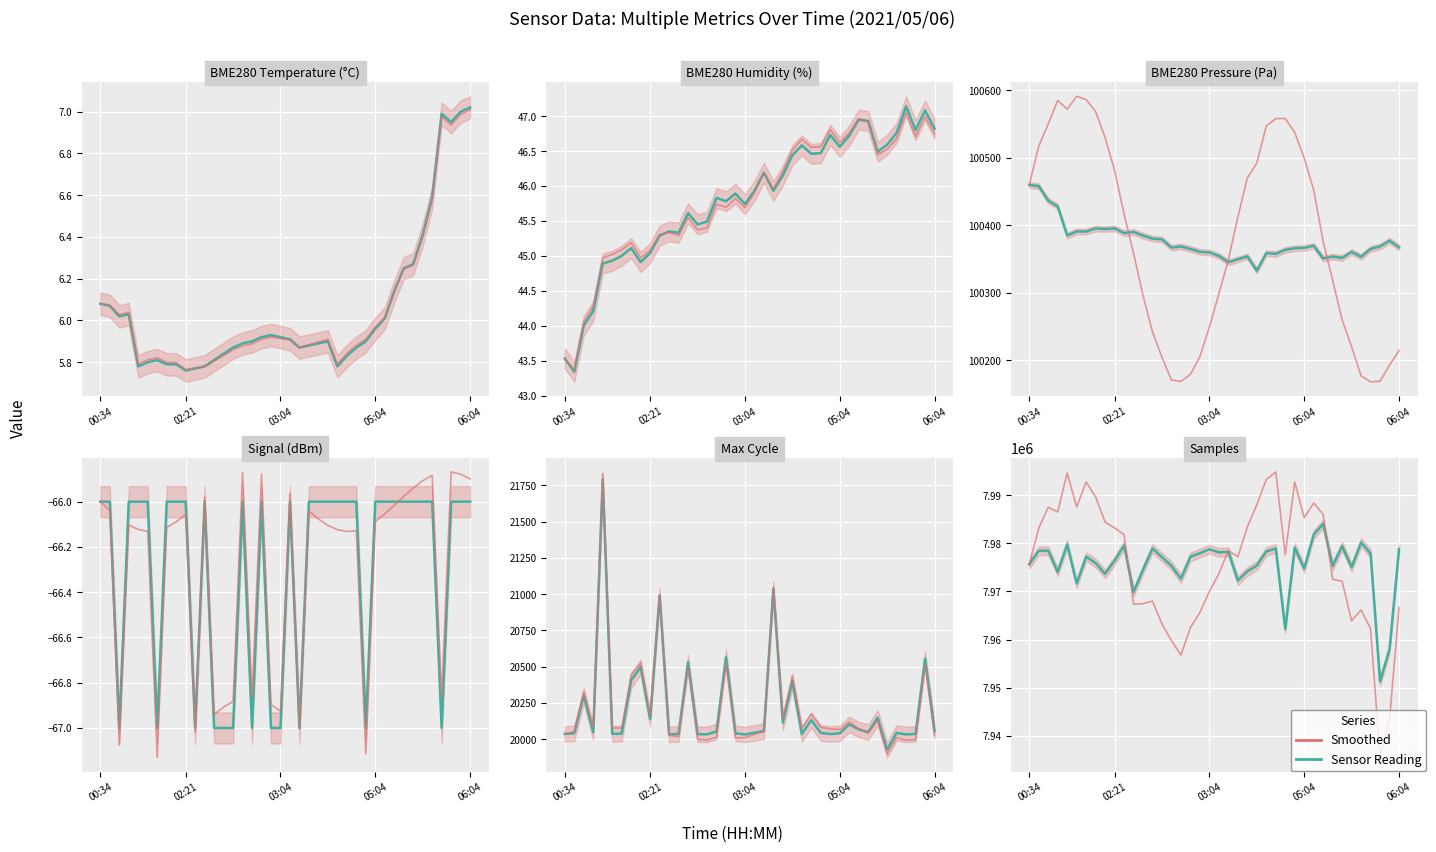

What is the value of the Sensor Reading point at the 27th from the left?

7978955.0